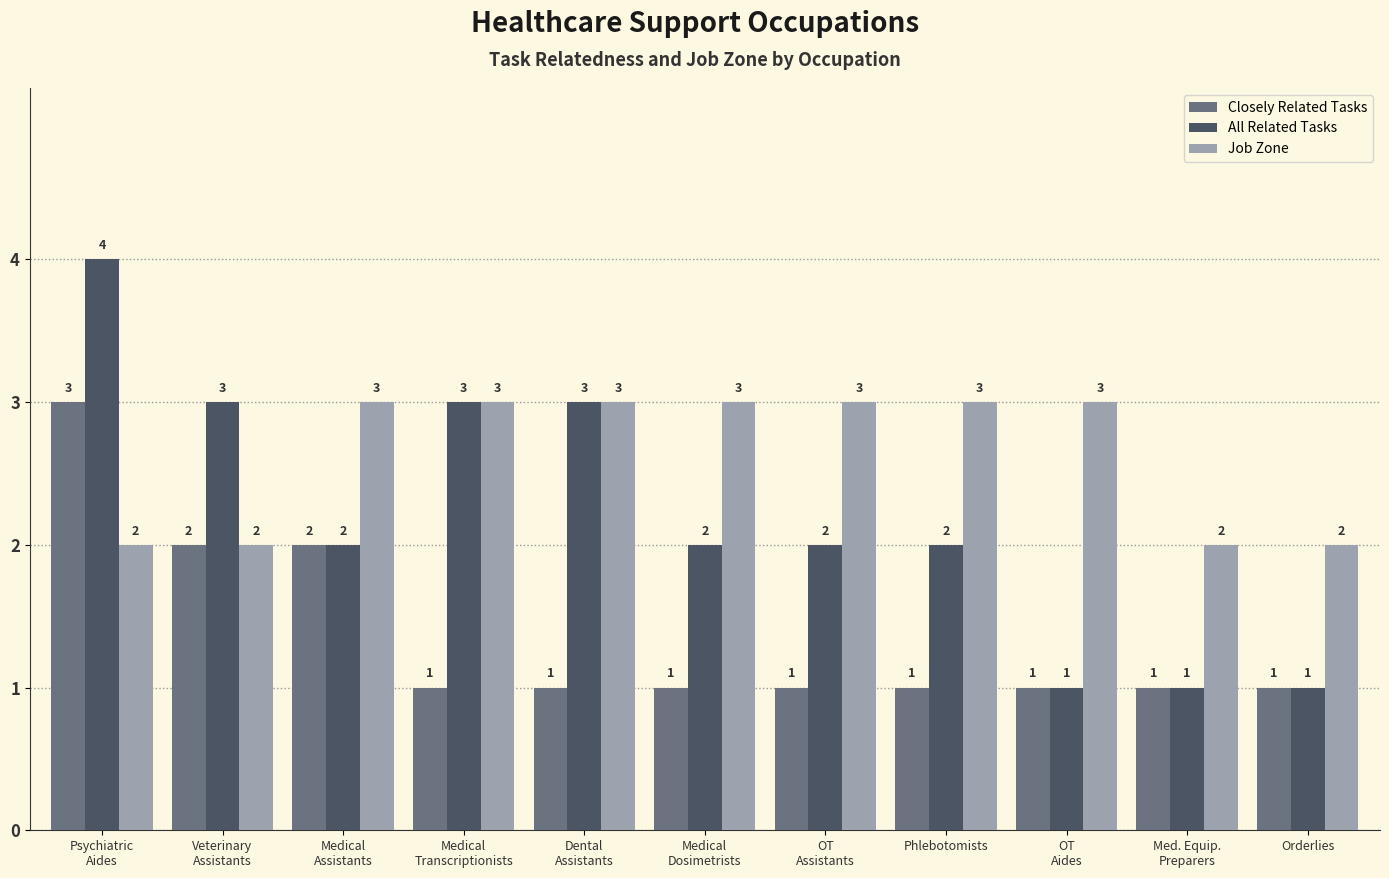

How many bars are there in total?

33